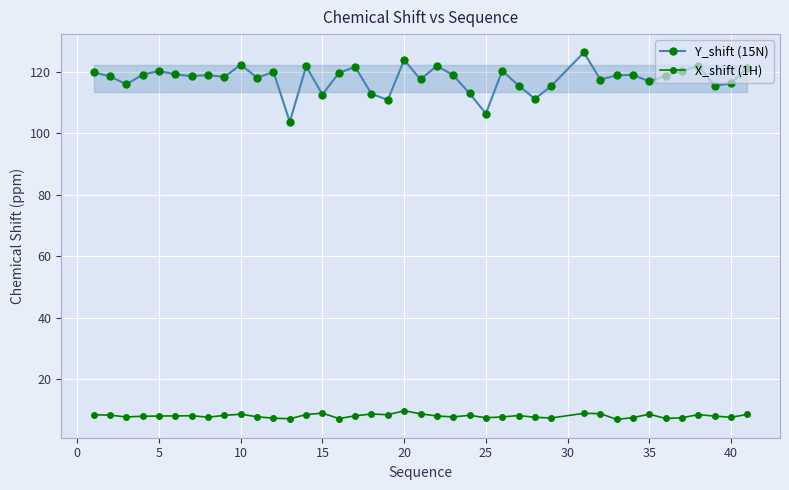

Which series has the widest spread of values?

Y_shift (15N)